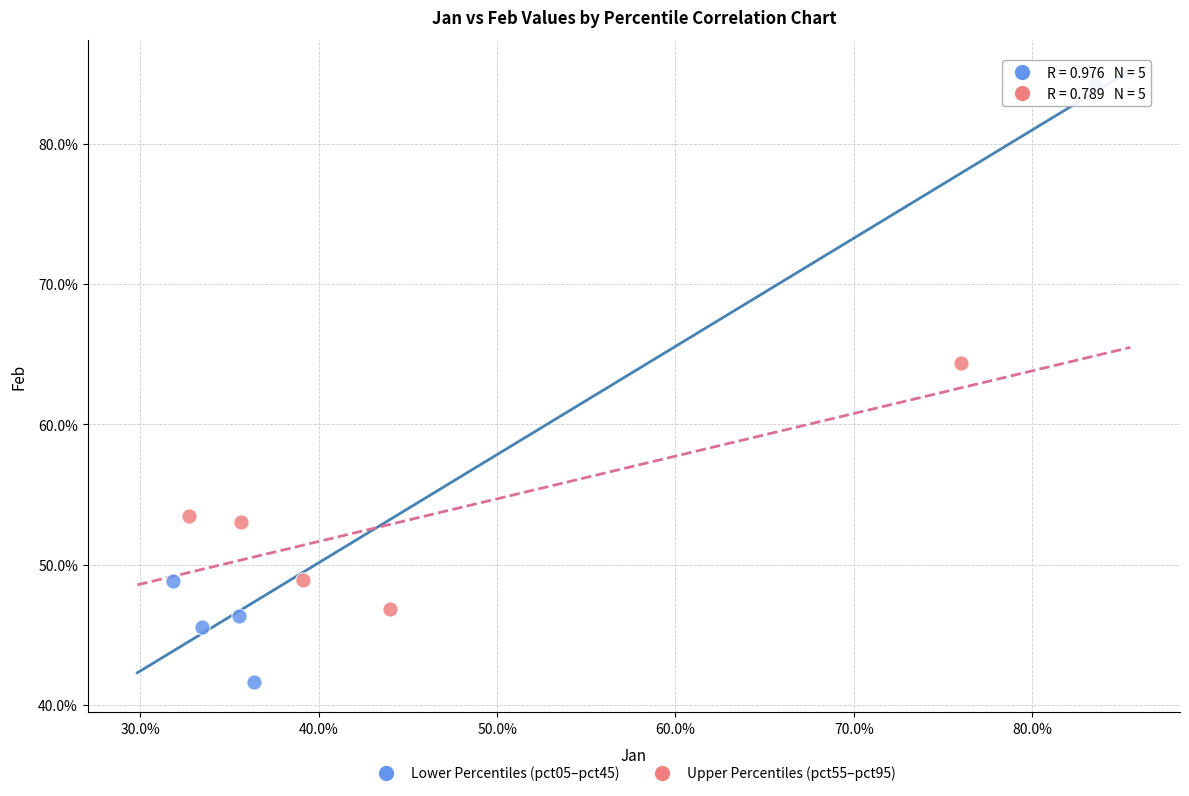

Which series contains the highest Y value?

Lower Percentiles (pct05–pct45)